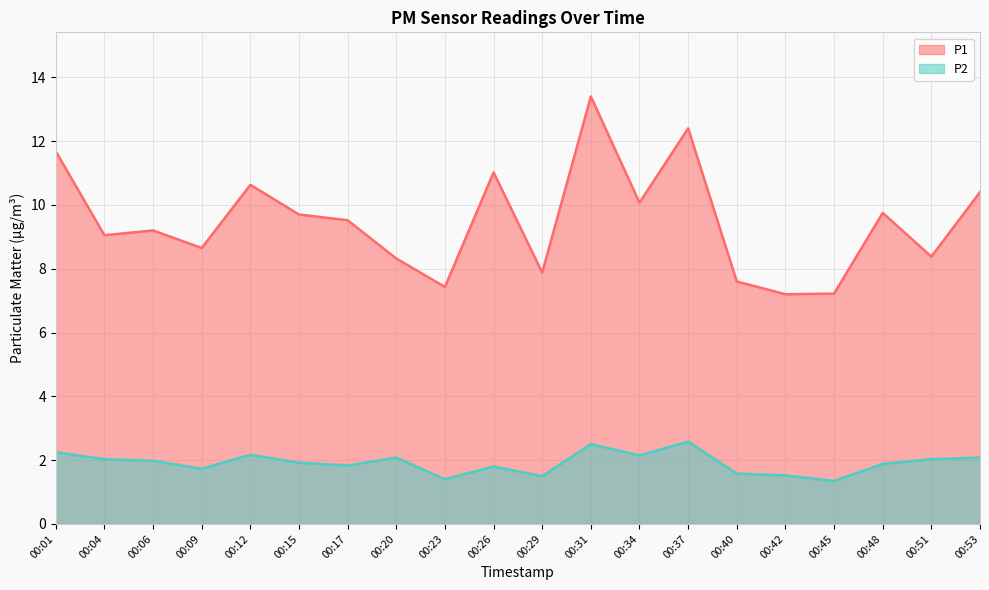

What are all the series names shown in the legend?

P1, P2